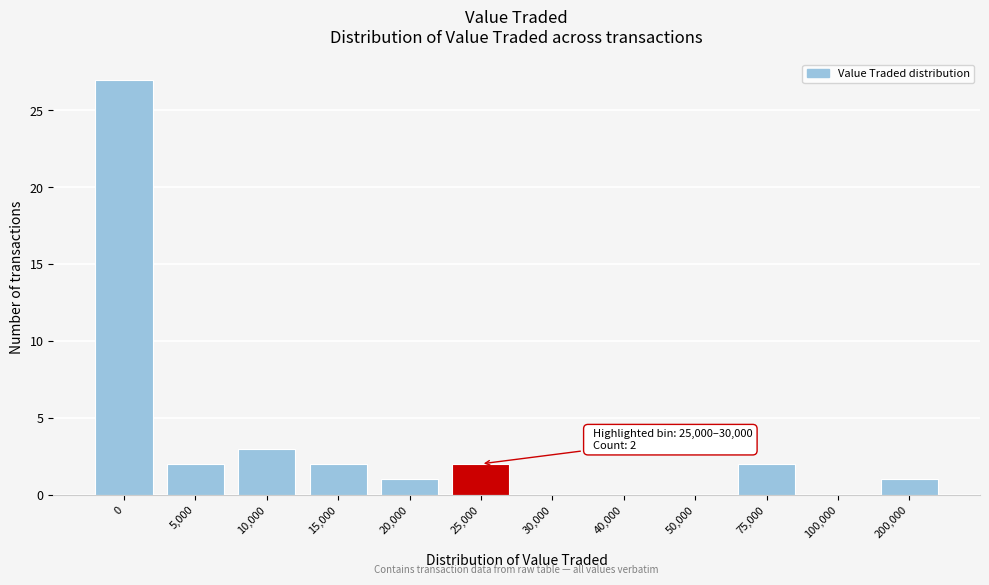

Reading left to right, what are all the values shown in this chart?

0=27	5,000=2	10,000=3	15,000=2	20,000=1	25,000=2	30,000=0	40,000=0	50,000=0	75,000=2	100,000=0	200,000=1